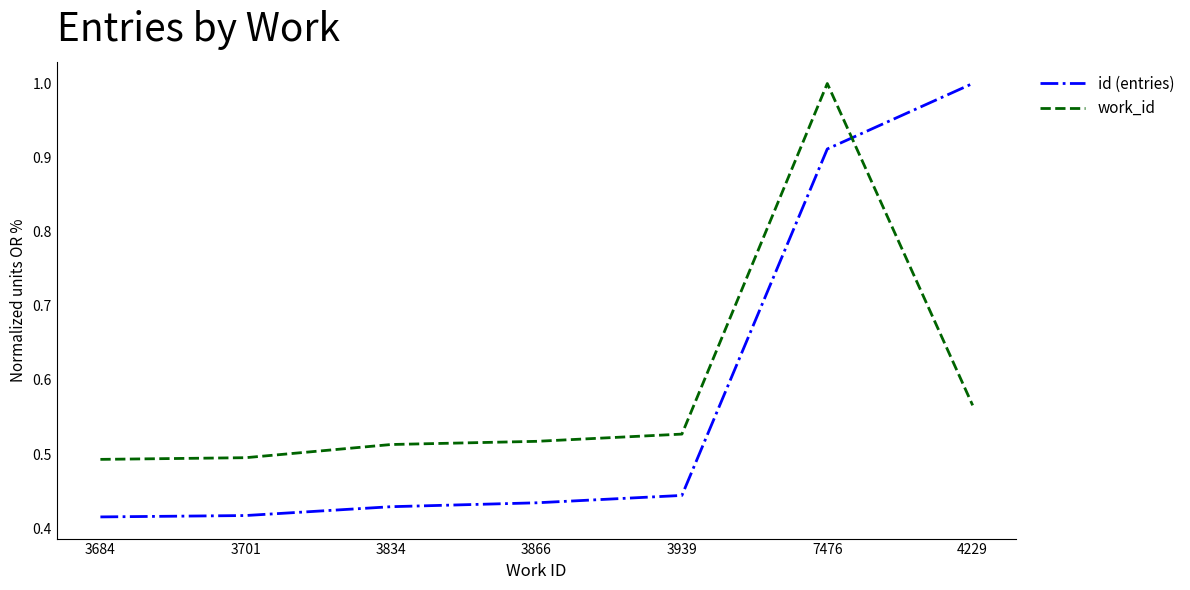

Is it true that work_id equals 0.5 at 3684?

True